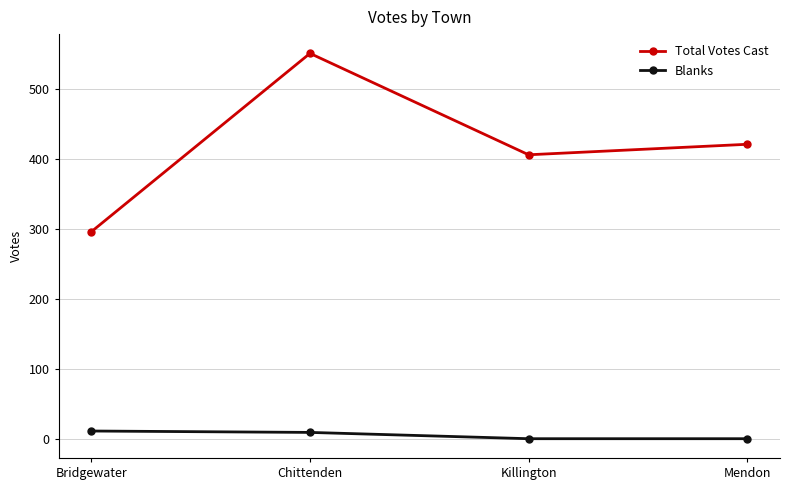

What are all the series names shown in the legend?

Total Votes Cast, Blanks